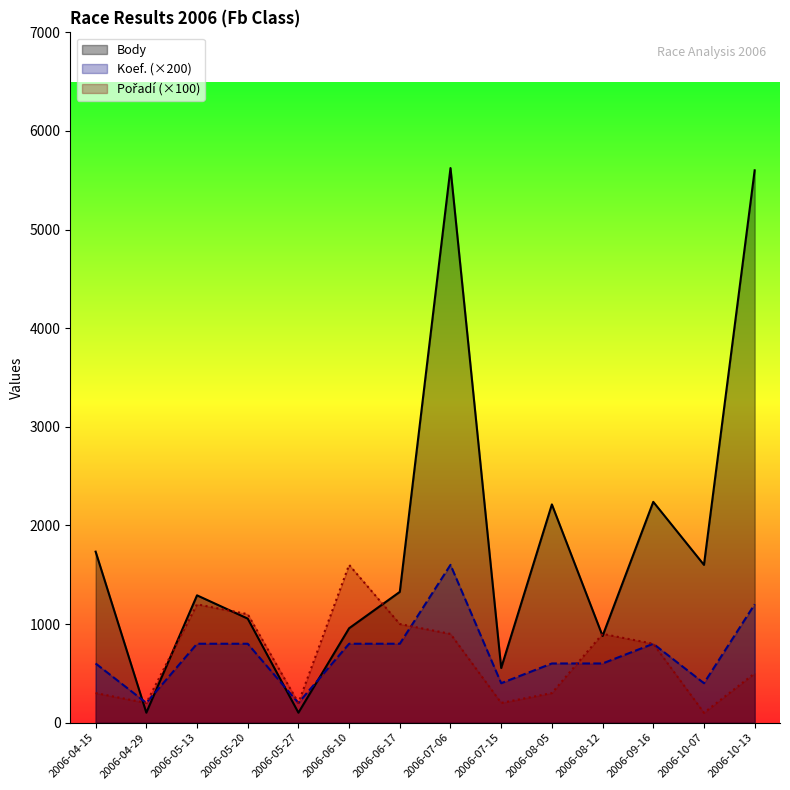

List the series in order of their peak value, lowest first.

Koef., Pořadí, Body